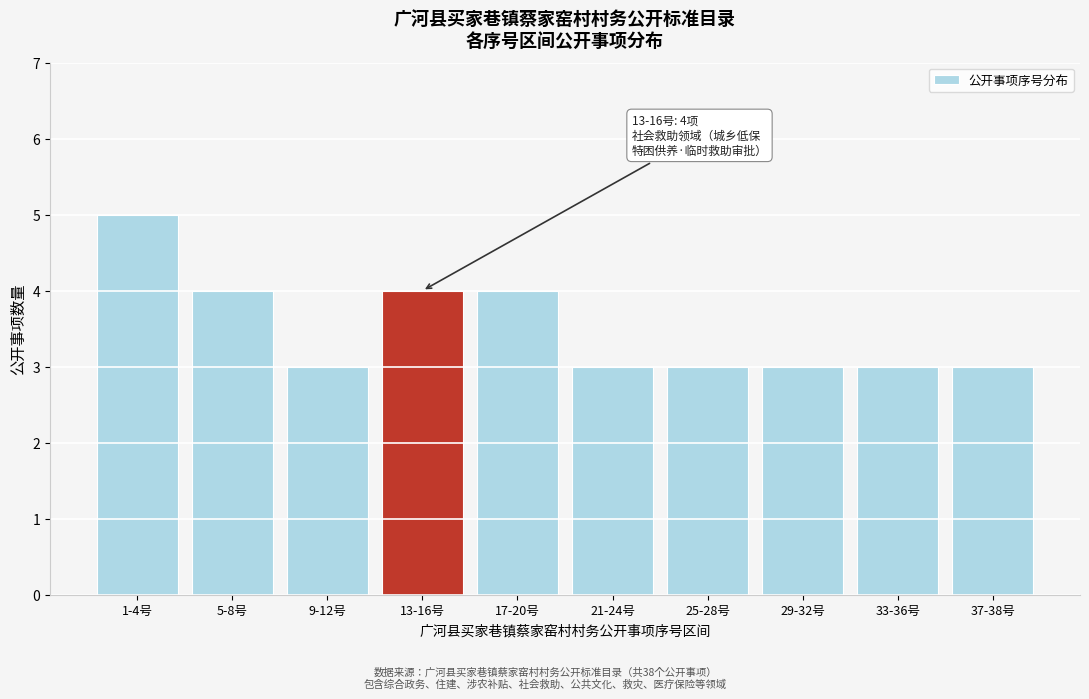

Reading left to right, list all the values displayed in this chart.

1-4号=5	5-8号=4	9-12号=3	13-16号=4	17-20号=4	21-24号=3	25-28号=3	29-32号=3	33-36号=3	37-38号=3